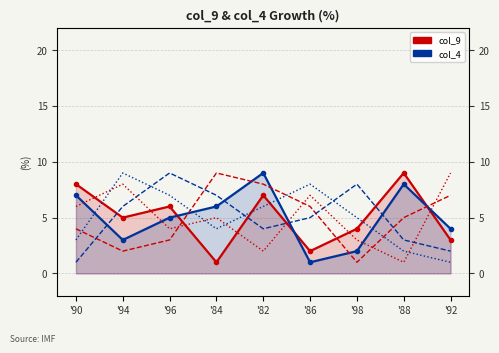

The col_2 series shows 5 at '88. True or false?

True